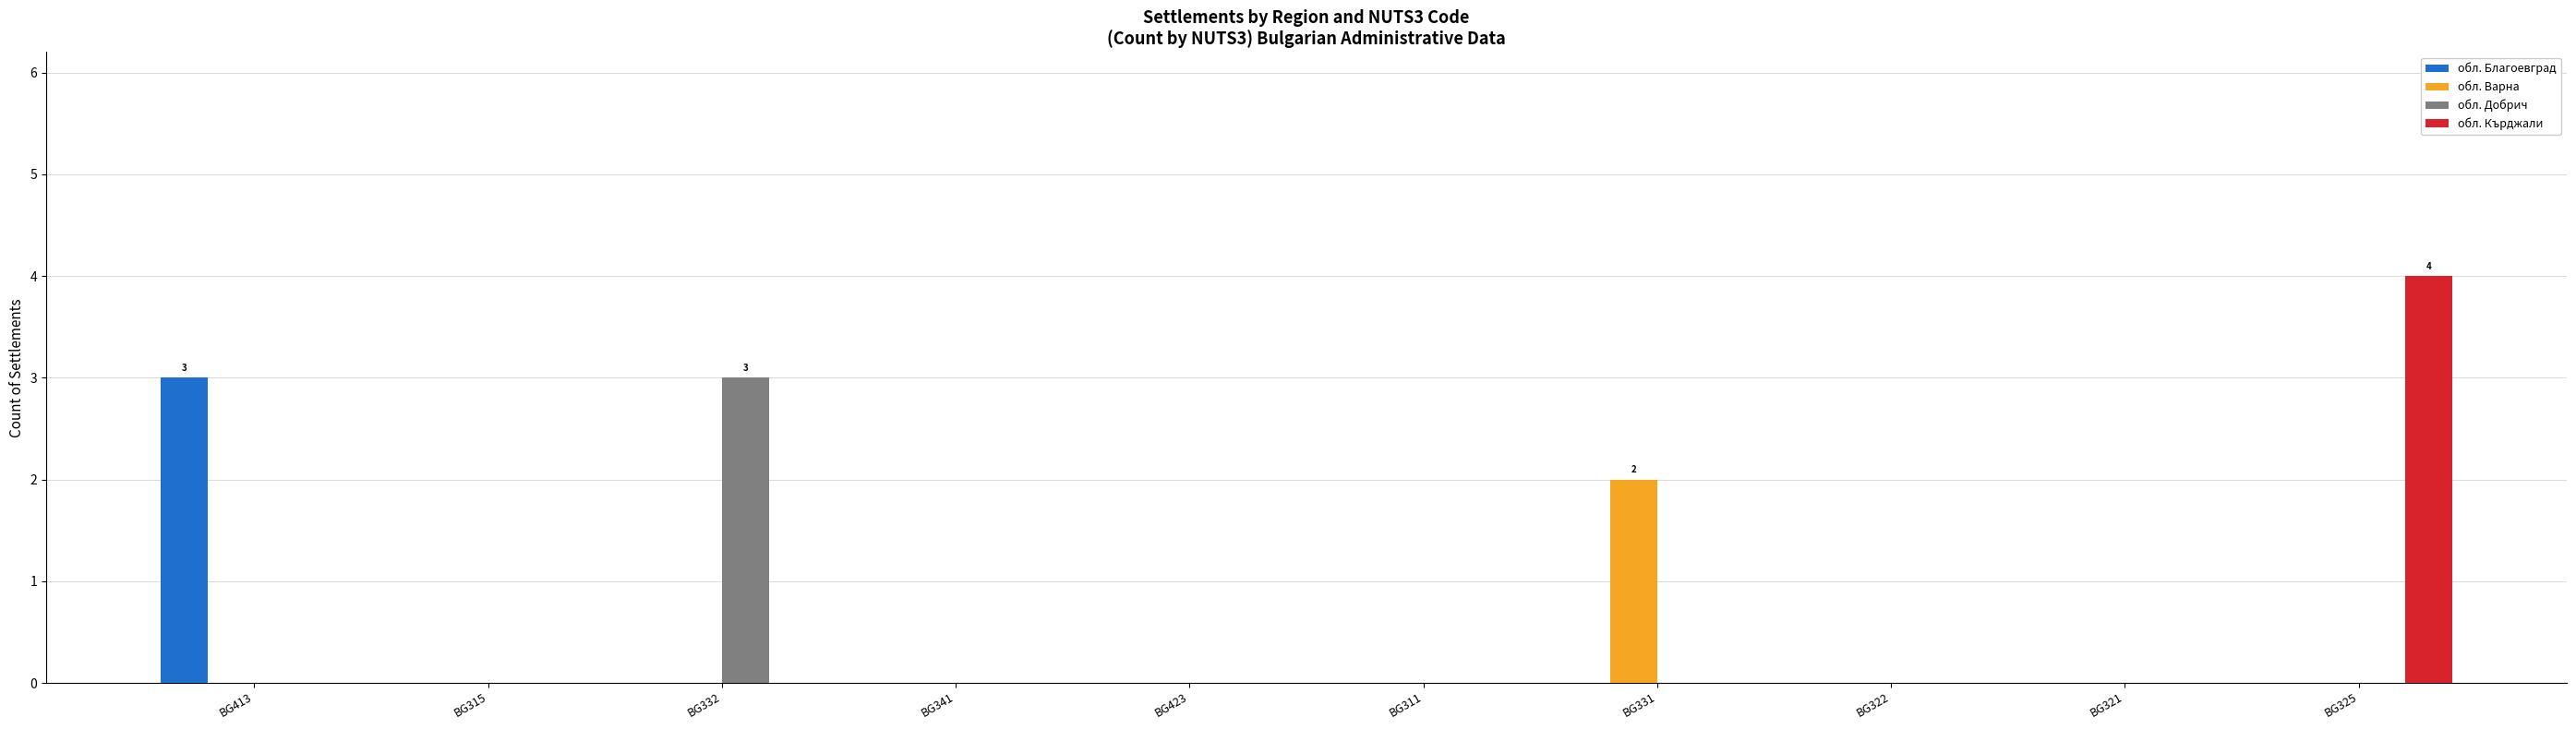

How many distinct data groups are displayed?

4